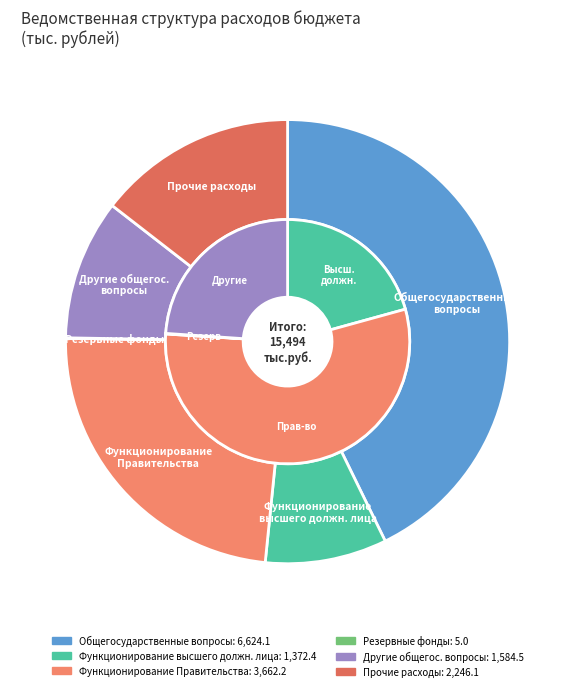

Count the number of slices in the pie.

6